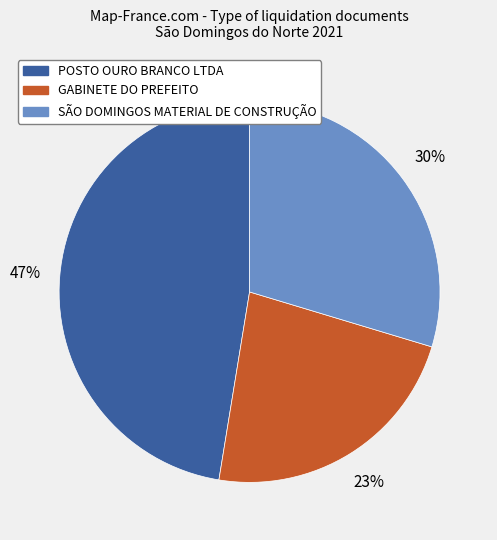

To the nearest percent, what is the average slice percentage?

33%